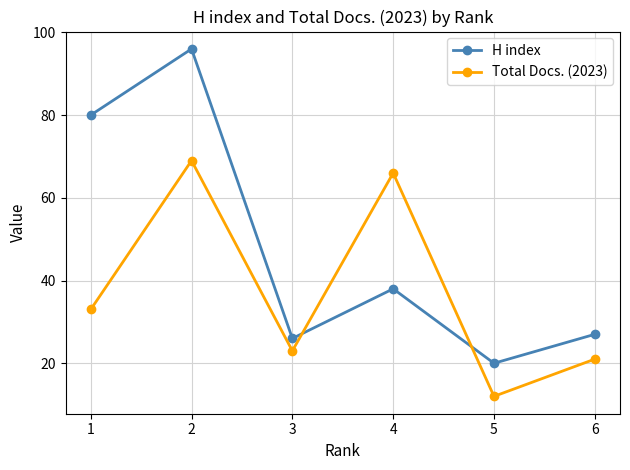

Is it true that Total Docs. (2023) equals 33 at 1?

True